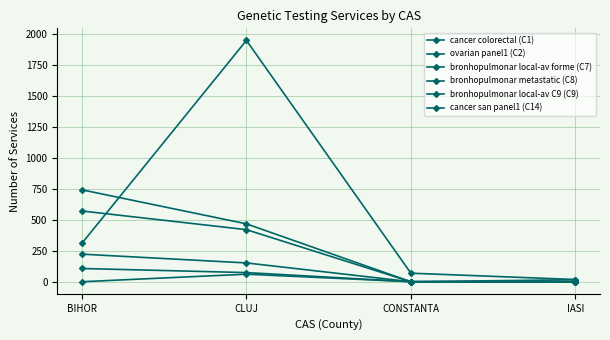

Which has a higher value, CLUJ or BIHOR?

BIHOR